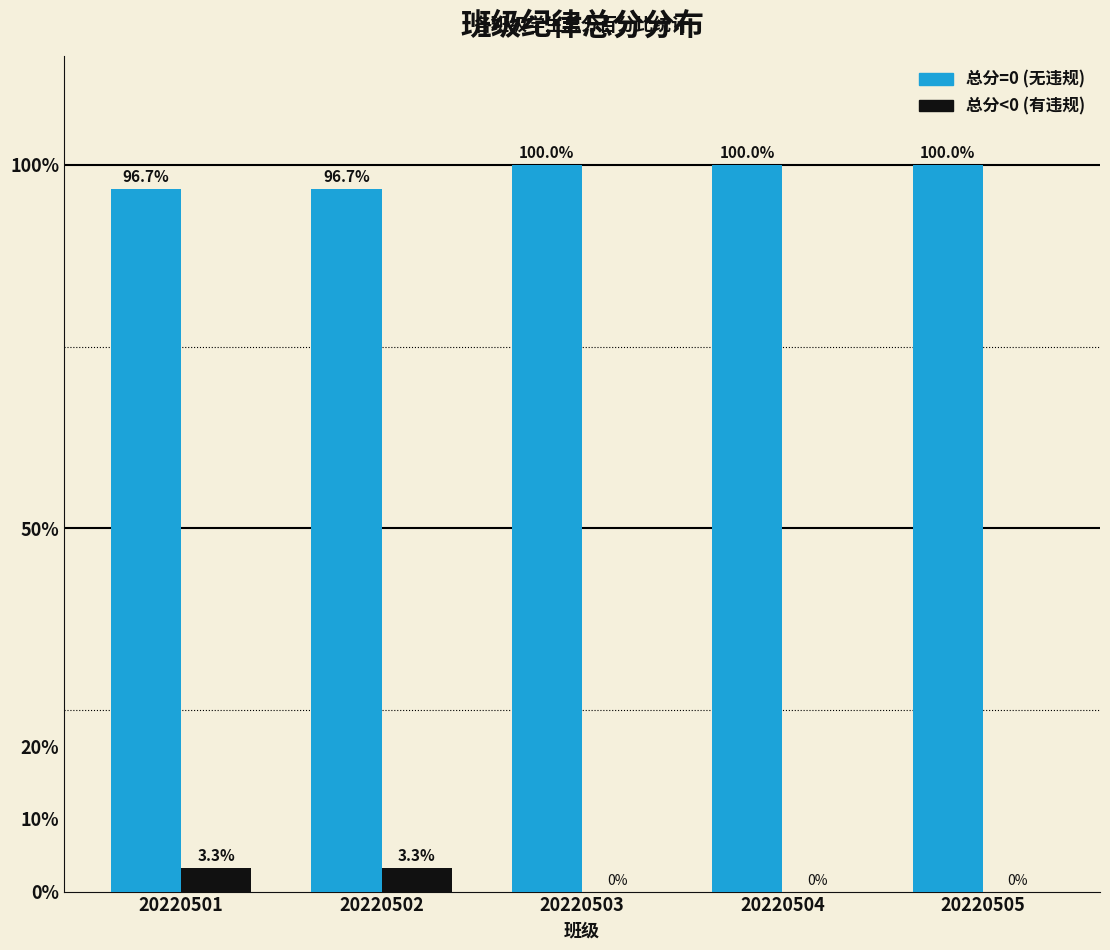

Is the value of 总分<0 (有违规) at 20220502 greater than the value of 总分=0 (无违规) at 20220502?

No